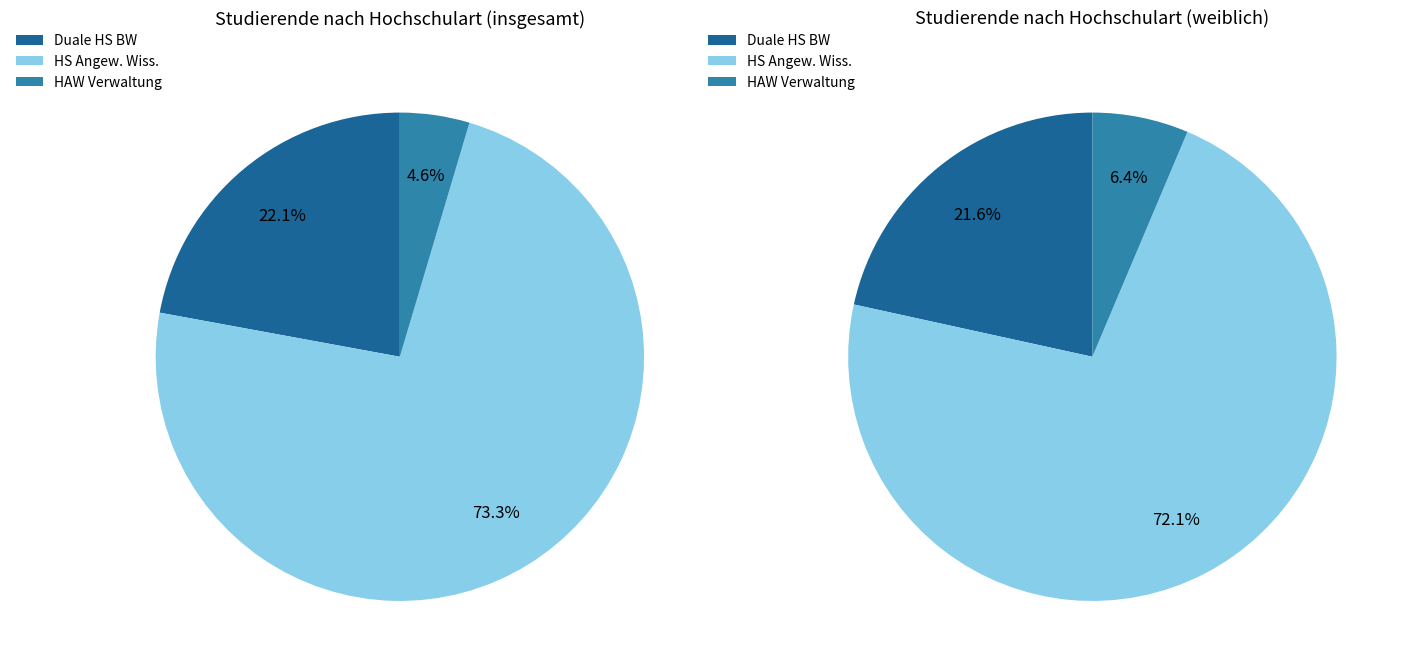

To the nearest percent, what is the combined percentage of Duale Hochschule Baden-Württemberg and Hochschulen für Angewandte Wissenschaften?

95%